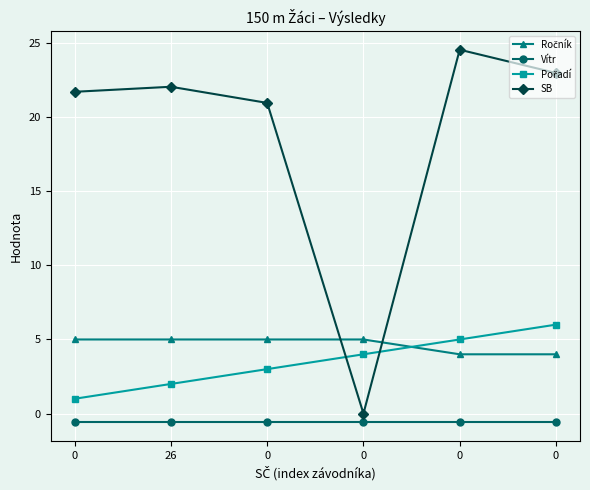

Reading left to right, what are all the values shown in this chart?

Ročník: 5.0	5.0	5.0	5.0	4.0	4.0
Vítr: -0.6	-0.6	-0.6	-0.6	-0.6	-0.6
Pořadí: 1.0	2.0	3.0	4.0	5.0	6.0
SB: 21.7	22.1	21.0	0.0	24.6	23.0